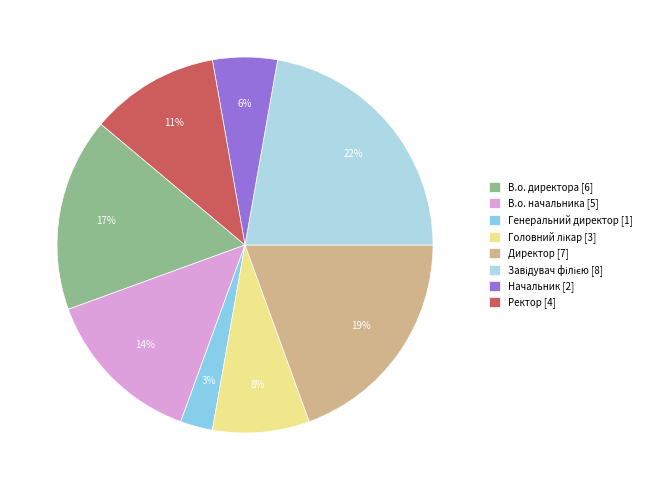

To the nearest percent, what is the difference between the Генеральний директор and В.о. начальника slice percentages?

11%